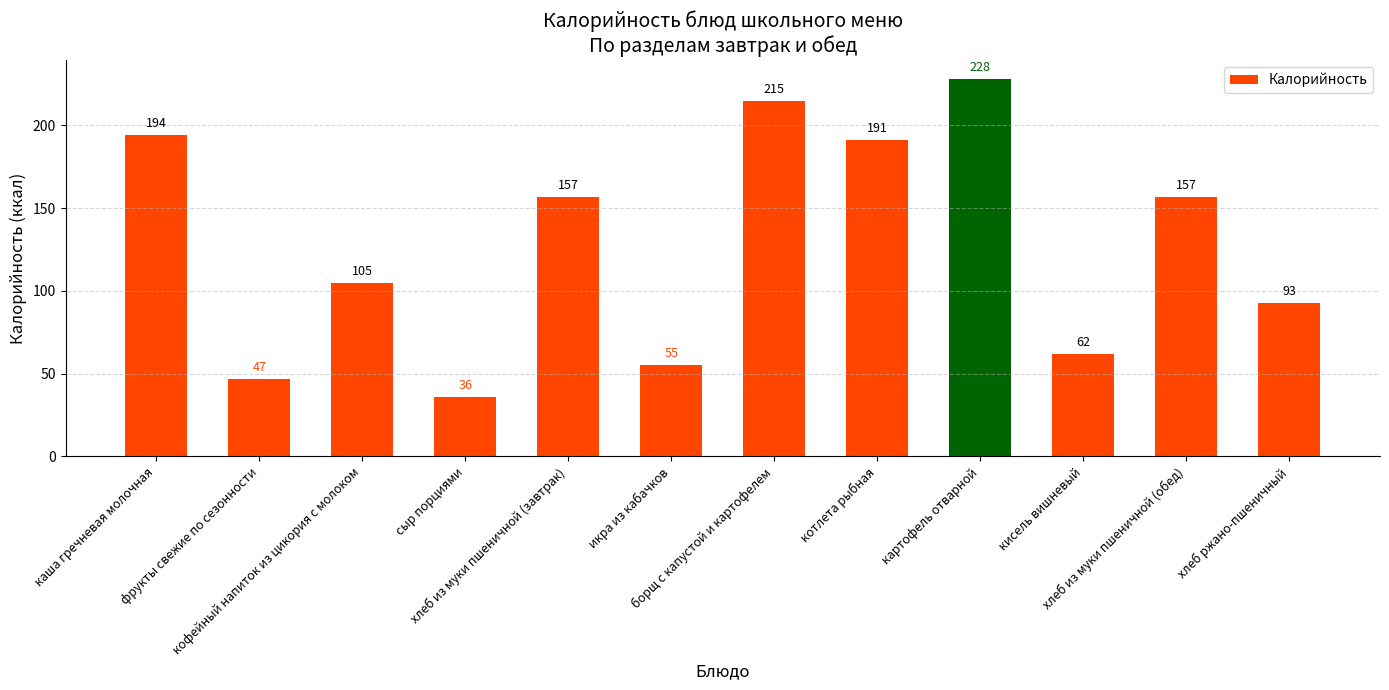

The chart shows a value of 47 at сыр порциями. True or false?

False